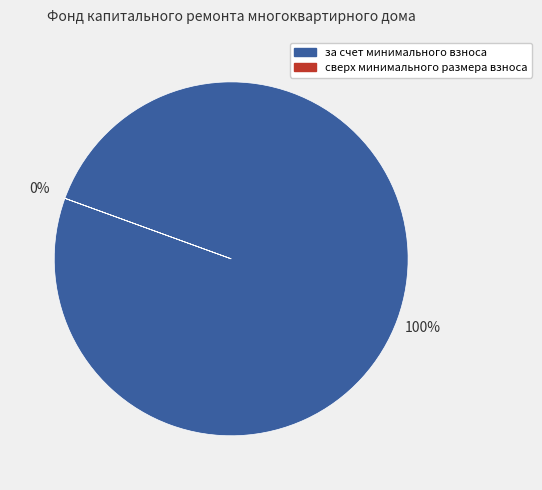

To the nearest percent, what portion does за счет минимального взноса represent?

100%